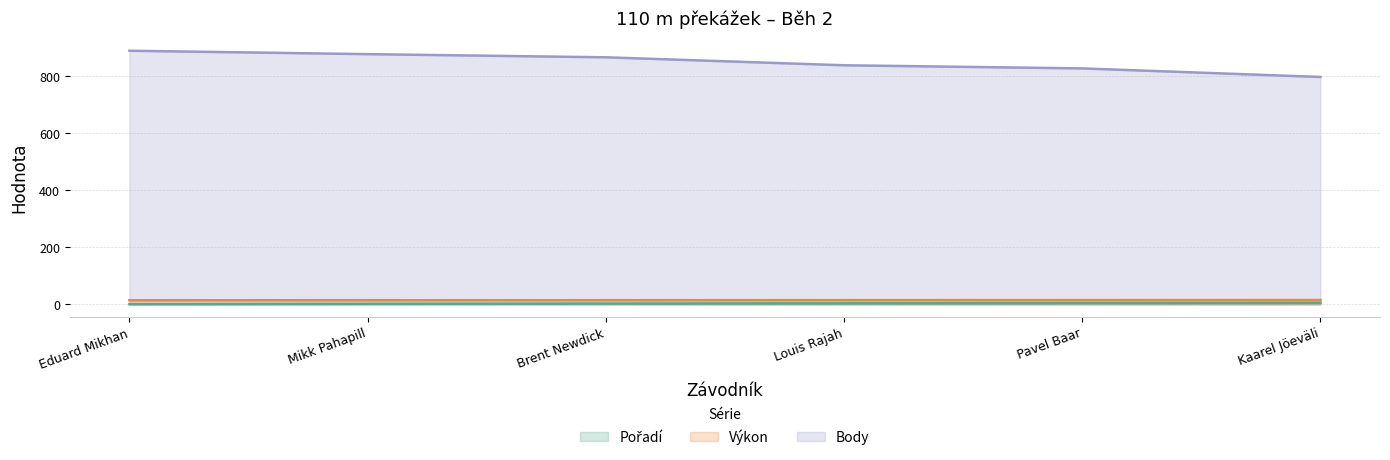

Reading right to left, transcribe all the data shown in this chart.

Pořadí: Kaarel Jöeväli=6.0	Pavel Baar=5.0	Louis Rajah=4.0	Brent Newdick=3.0	Mikk Pahapill=2.0	Eduard Mikhan=1.0
Výkon: Kaarel Jöeväli=15.4	Pavel Baar=15.2	Louis Rajah=15.1	Brent Newdick=14.9	Mikk Pahapill=14.8	Eduard Mikhan=14.7
Body: Kaarel Jöeväli=798.0	Pavel Baar=828.0	Louis Rajah=839.0	Brent Newdick=867.0	Mikk Pahapill=878.0	Eduard Mikhan=890.0